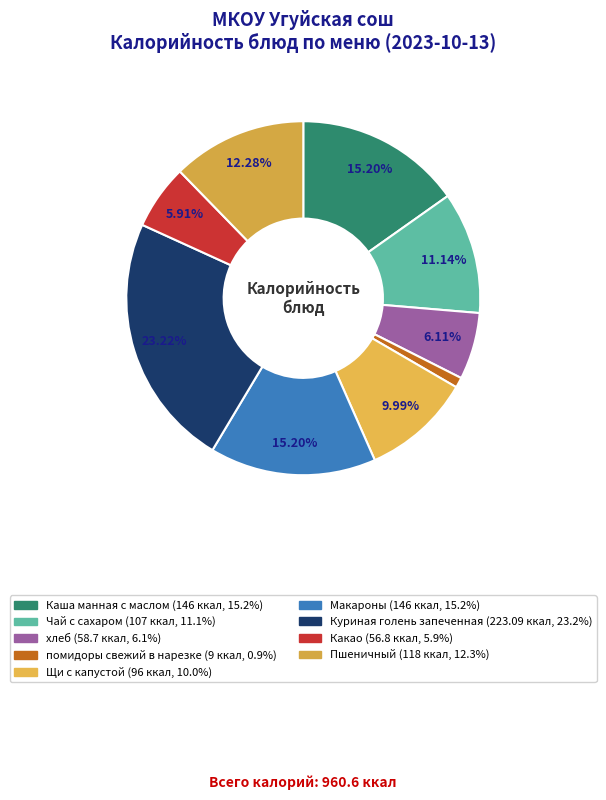

How much of the chart is everything except Щи с капустой?

90.0%